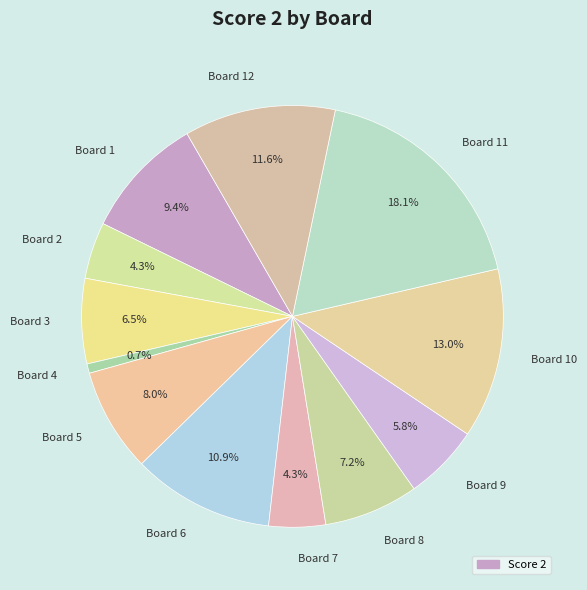

Is Board 2 the majority of the pie?

No